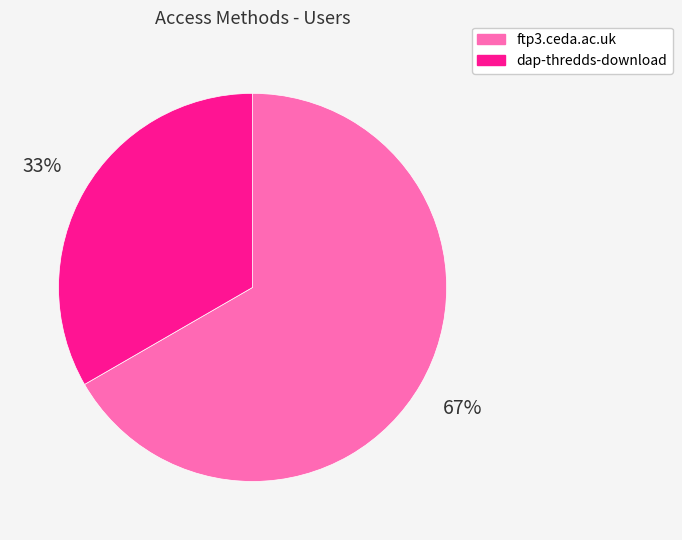

Between dap-thredds-download and ftp3.ceda.ac.uk, which is larger?

ftp3.ceda.ac.uk